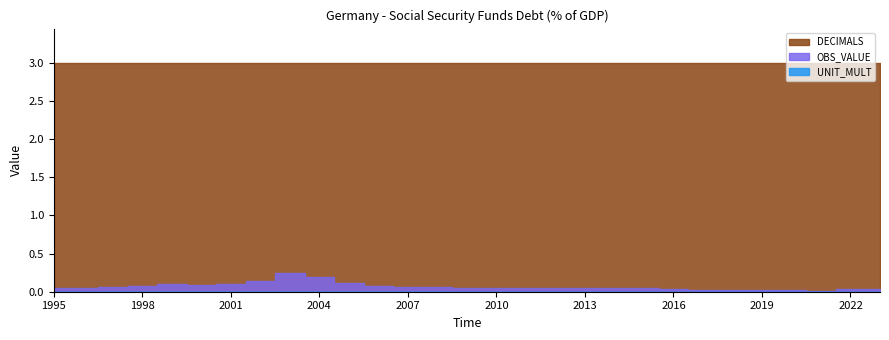

Which series has the largest total across all categories?

DECIMALS